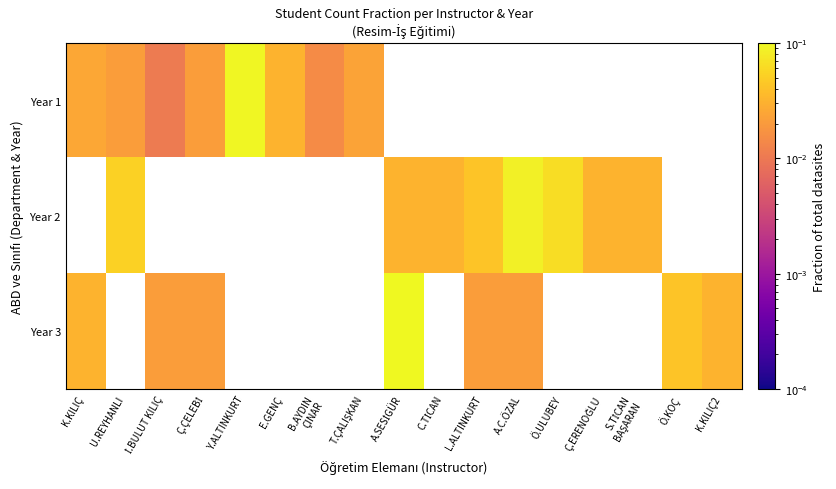

How many categories are shown in the chart?

17